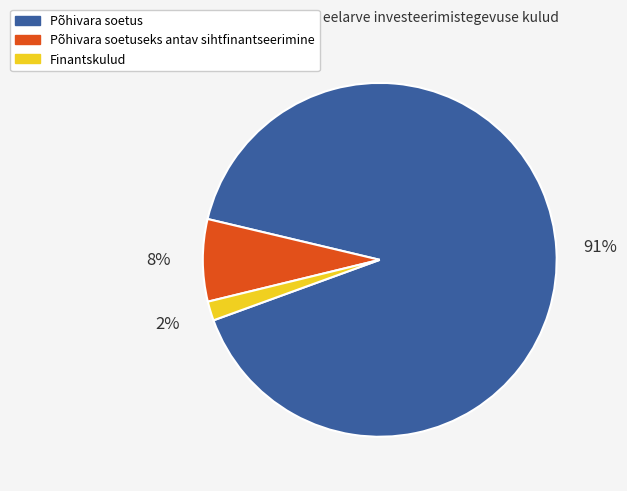

Does any single category account for the majority?

Yes